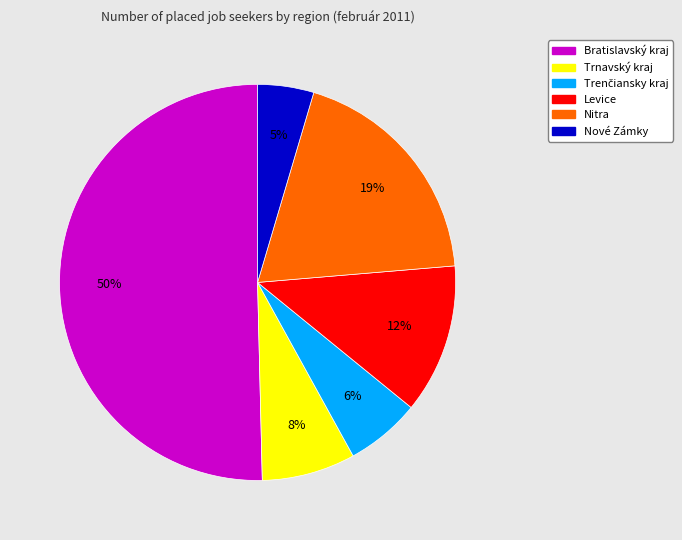

To the nearest percent, what is the difference between the Levice and Bratislavský kraj slice percentages?

38%